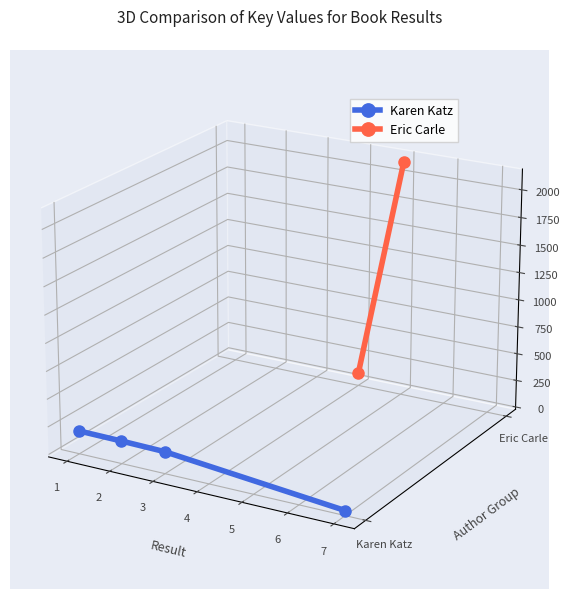

Between 3 and 2, which is larger?

2